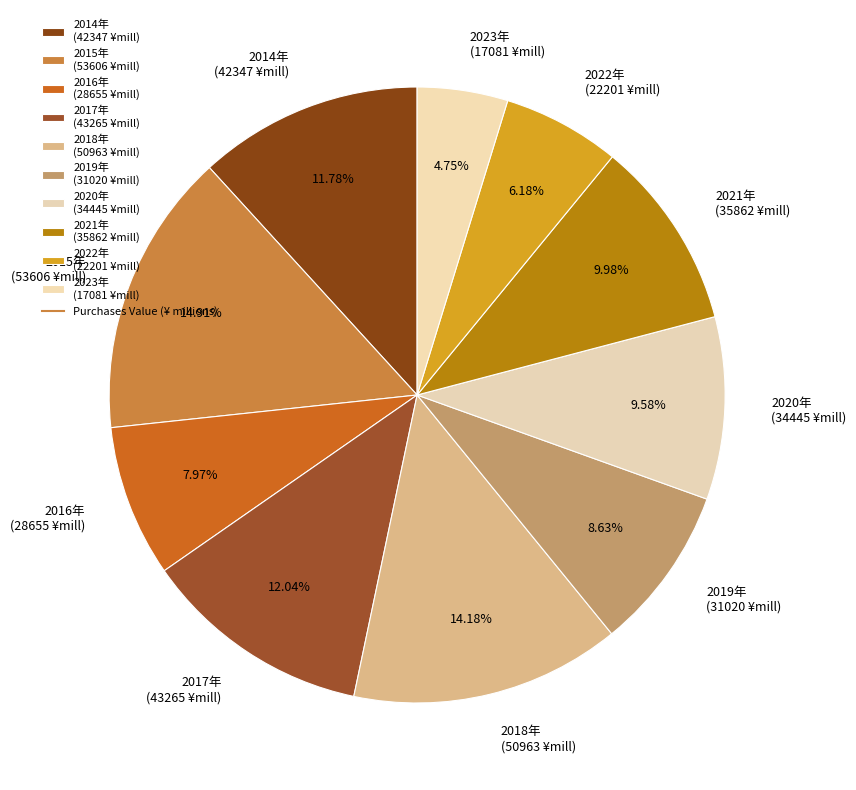

How many slices are in this pie chart?

10